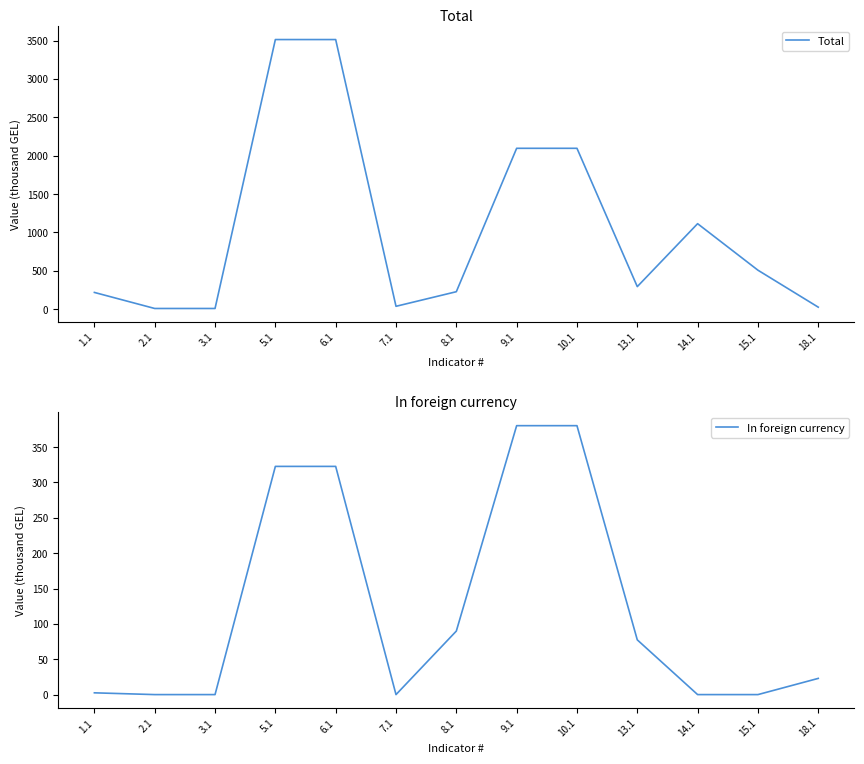

What is the label of the 1st point from the left?

1.1